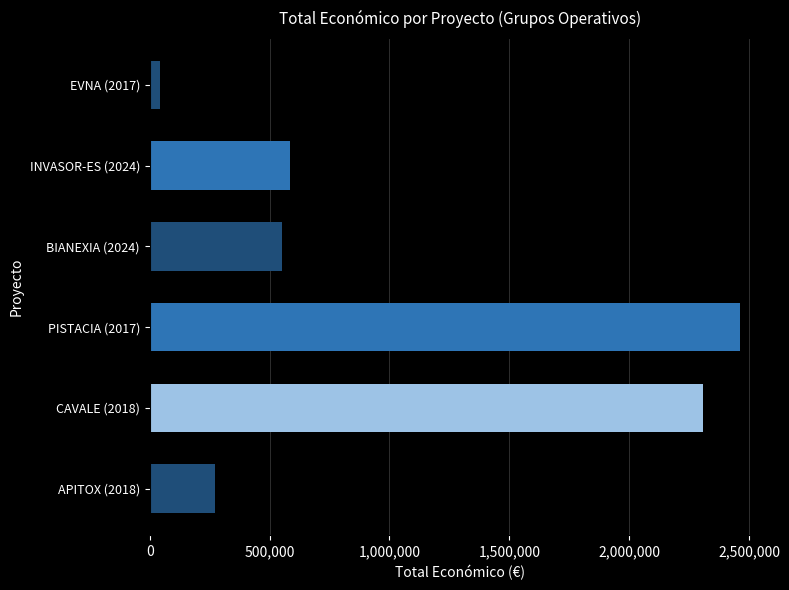

Where is the data nearest to the value 1253322?

INVASOR-ES (2024)